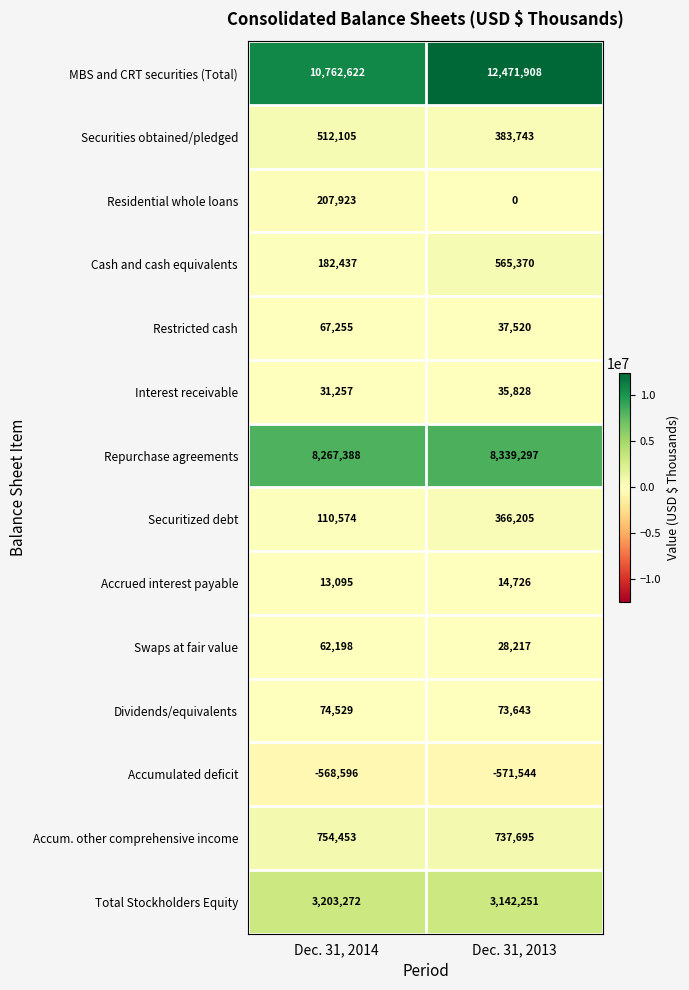

Which category has the highest value across all series?

Dec. 31, 2013